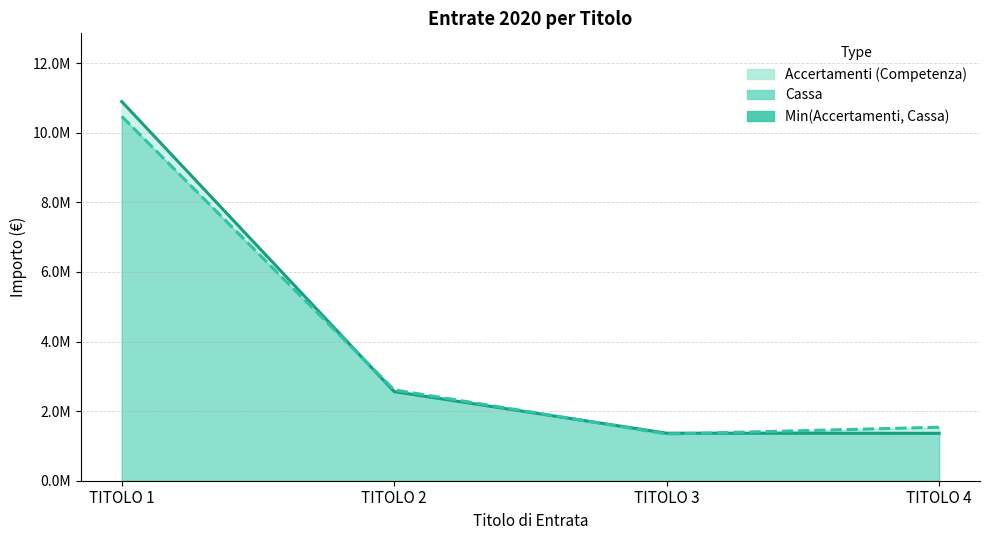

Reading left to right, list all the values displayed in this chart.

Accertamenti (Competenza) (line): TITOLO 1=10895554.0	TITOLO 2=2559871.8	TITOLO 3=1366452.3	TITOLO 4=1361758.7
Cassa (line): TITOLO 1=10471356.3	TITOLO 2=2610513.7	TITOLO 3=1342057.4	TITOLO 4=1536650.3